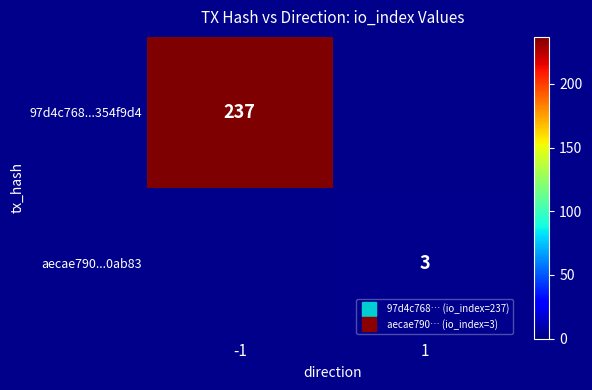

What is the maximum value shown in the chart?

237.0